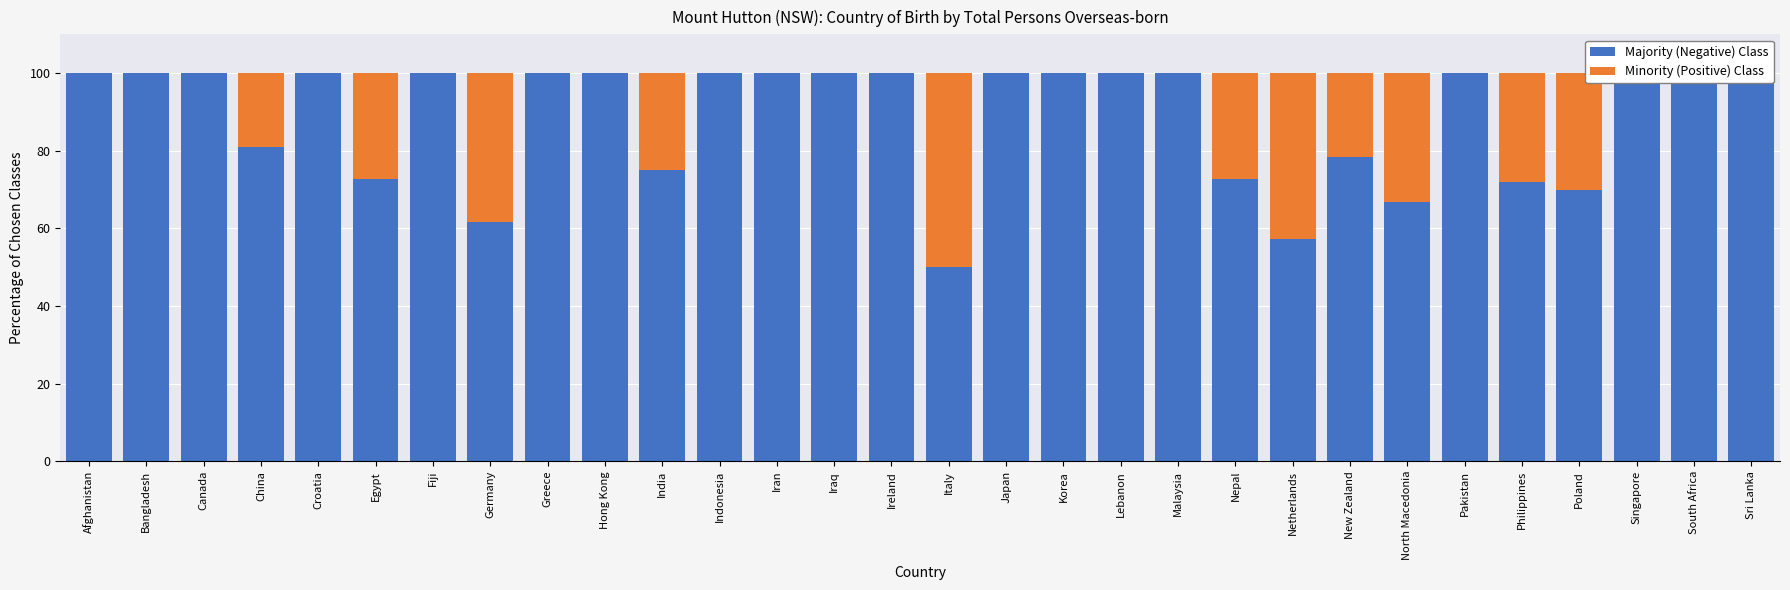

What is the sum of all Majority (Negative) Class values?

2657.1